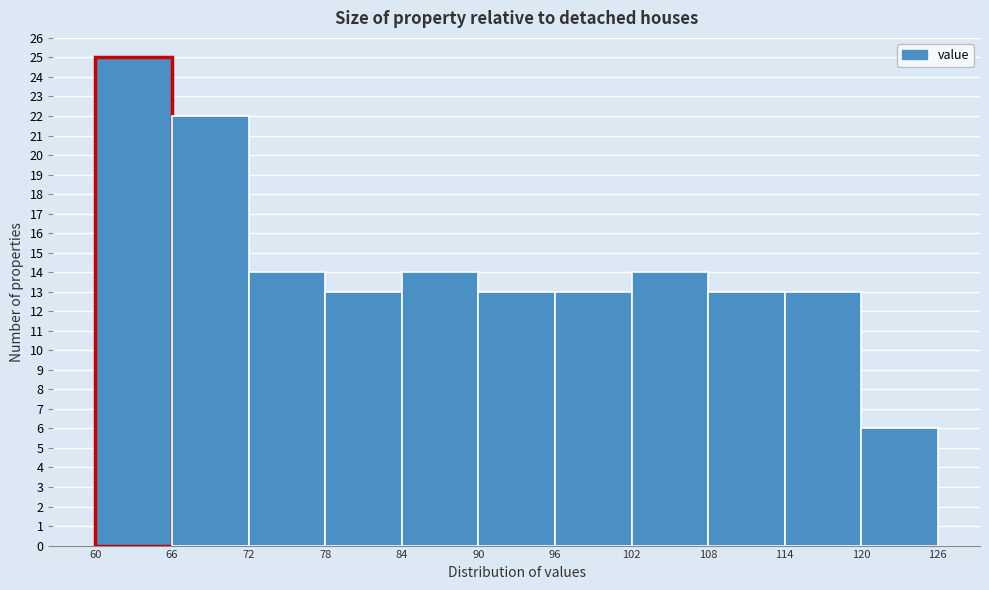

Reading left to right, list every bar in this chart as the range it spans on the x-axis followed by its height. The values are not printed on the chart, so give them approximately, as read against the axis.

60 to 66: 25
66 to 72: 22
72 to 78: 14
78 to 84: 13
84 to 90: 14
90 to 96: 13
96 to 102: 13
102 to 108: 14
108 to 114: 13
114 to 120: 13
120 to 126: 6